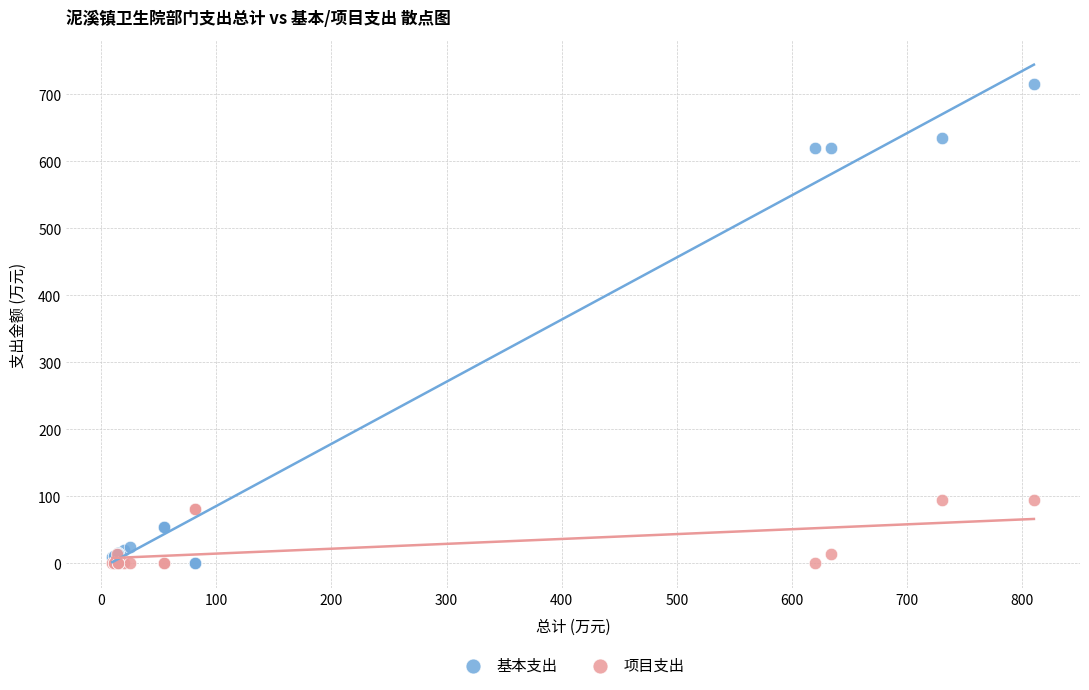

What are all the series names shown in the legend?

基本支出, 项目支出